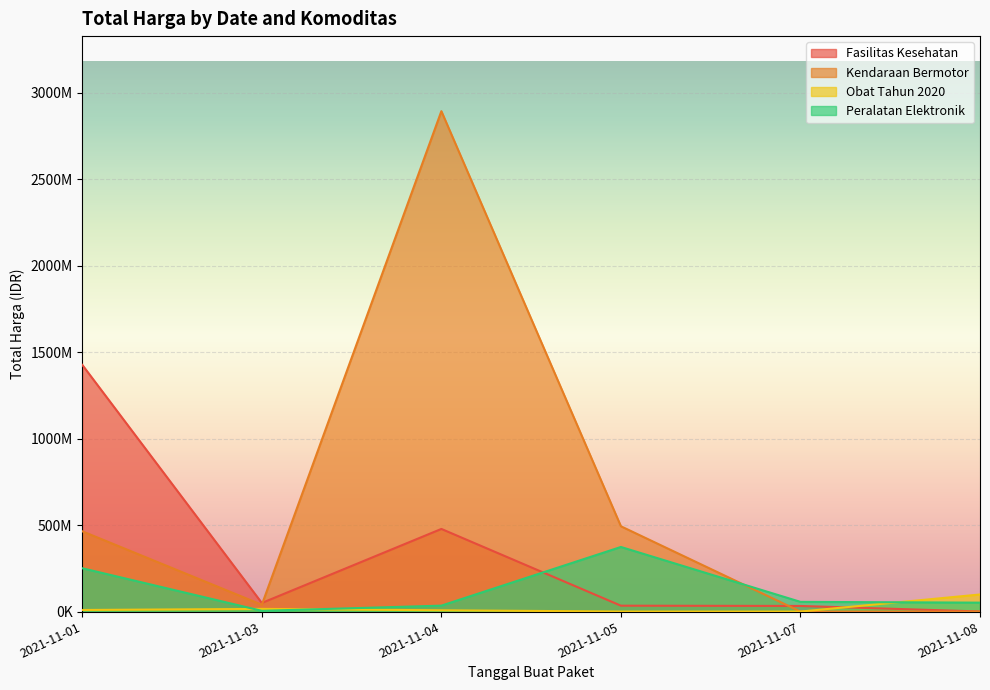

What is the value of the Kendaraan Bermotor point at the 3rd from the left?

2892122000